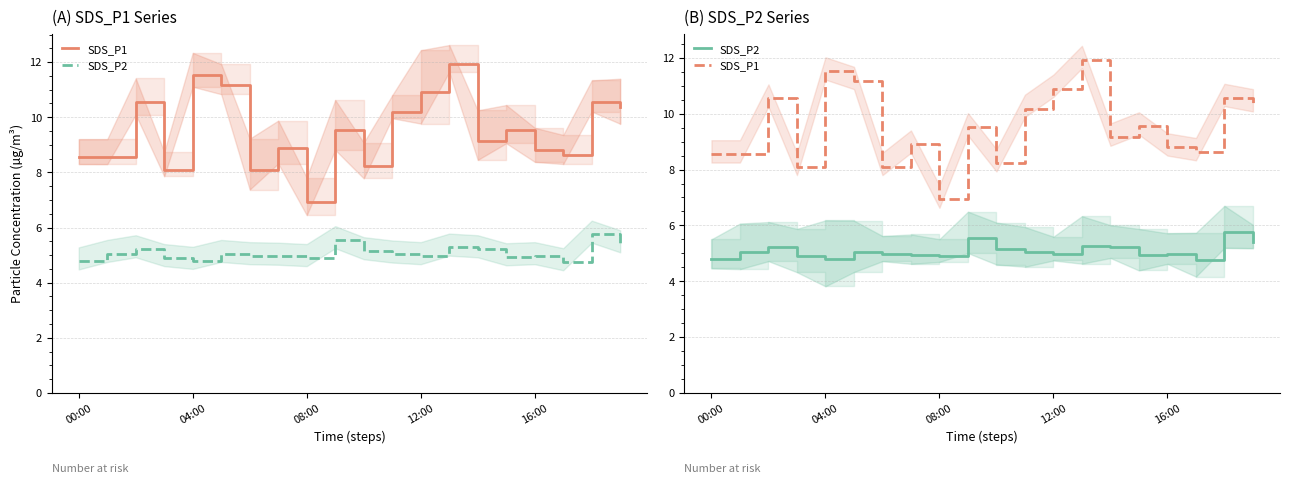

True or false: SDS_P1 and SDS_P2 cross at least once.

False